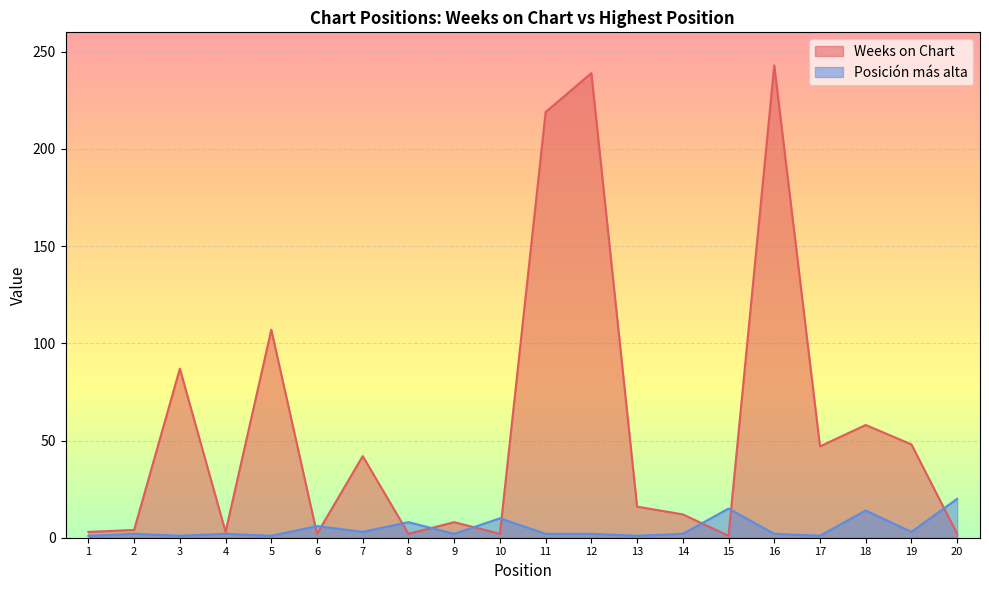

Which series has the widest spread of values?

Weeks on Chart